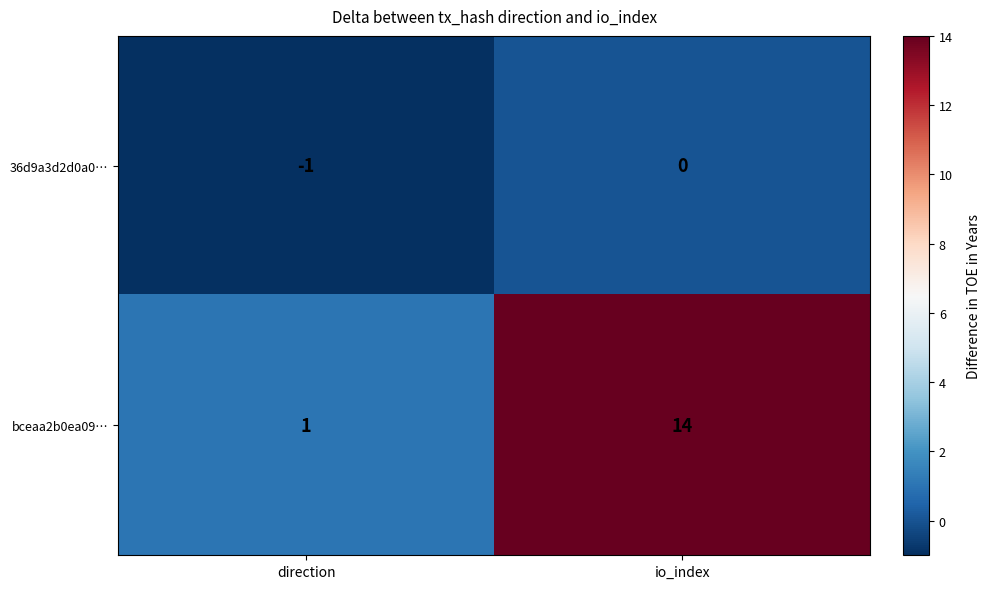

What is the difference between the highest and lowest values at direction?

2